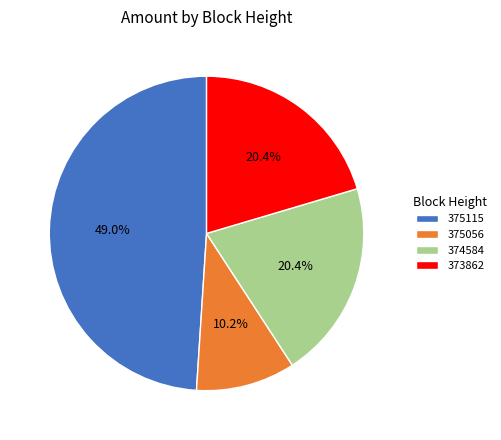

Is there any slice that represents more than half of the pie?

No